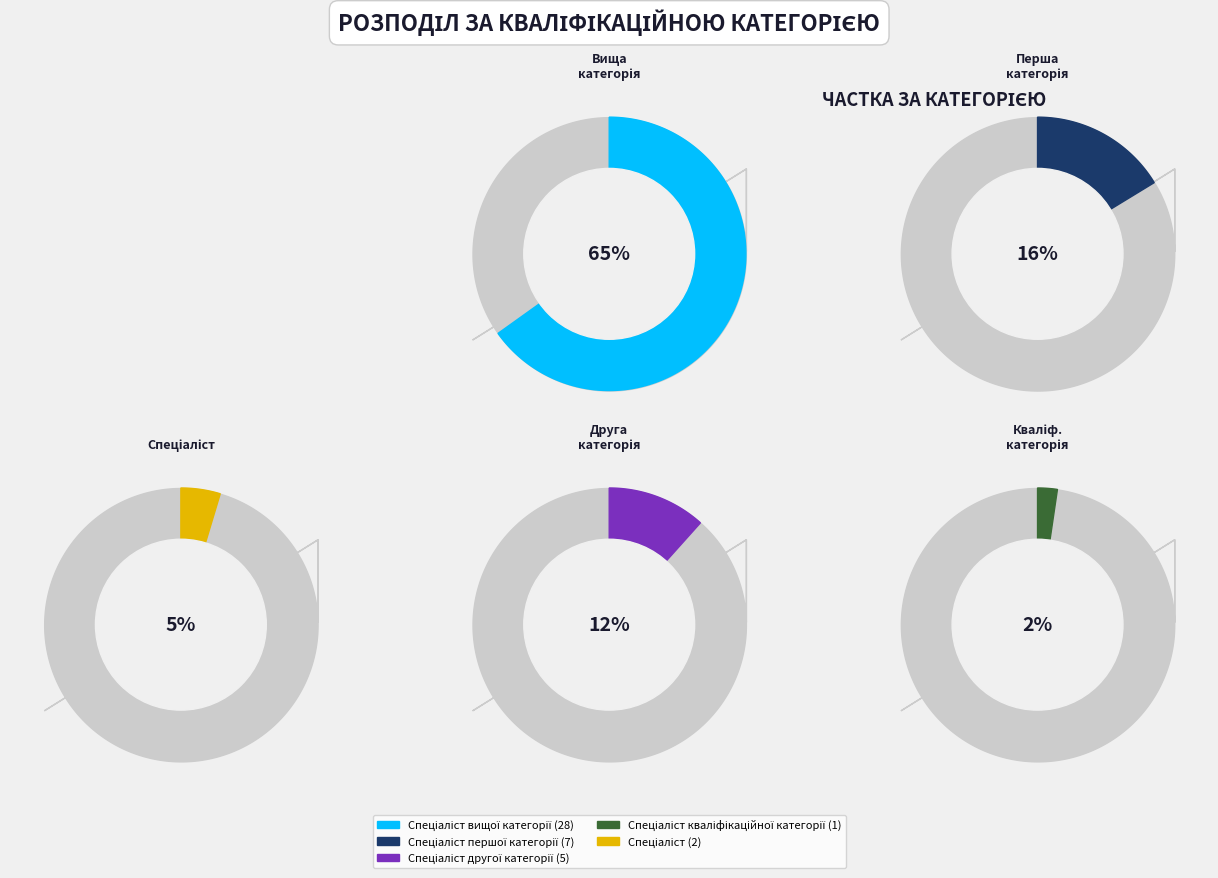

How much of the chart is everything except Спеціаліст першої категорії?

83.7%